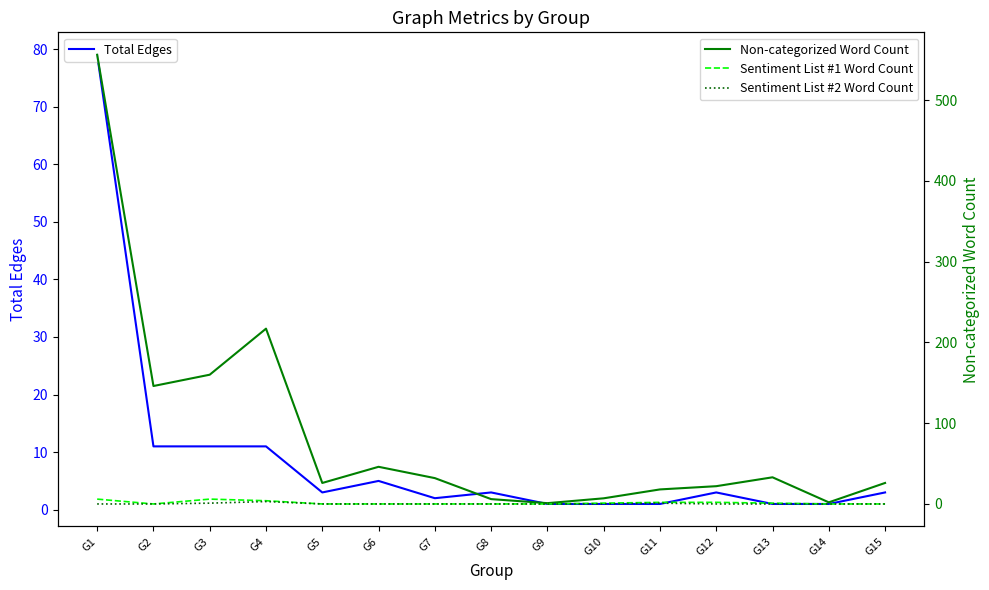

Between G8 and G14, which series saw the biggest shift?

Non-categorized Word Count